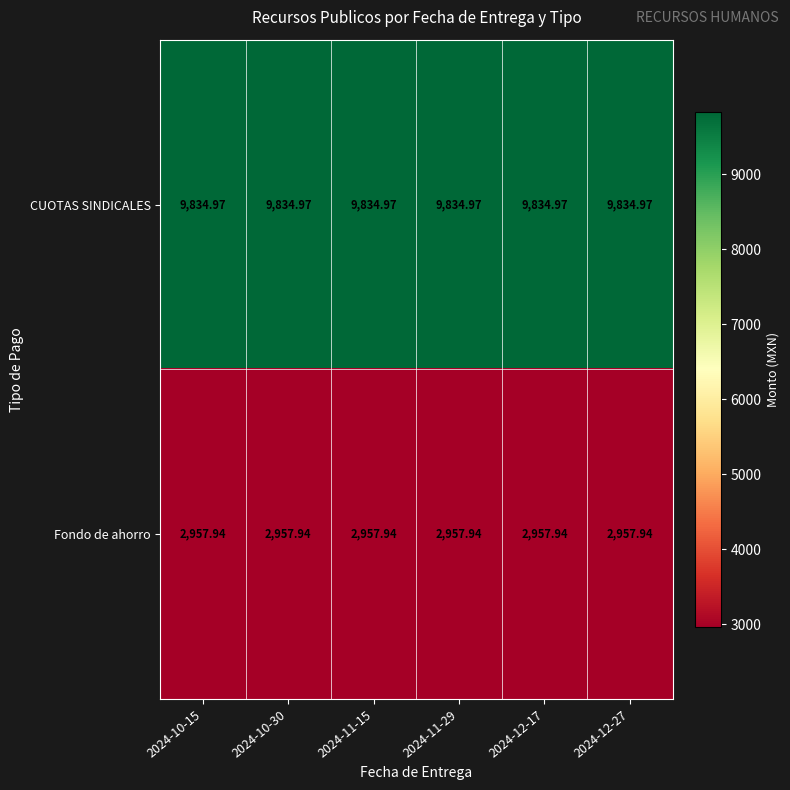

List the series in order of their overall mean, highest first.

CUOTAS SINDICALES, Fondo de ahorro